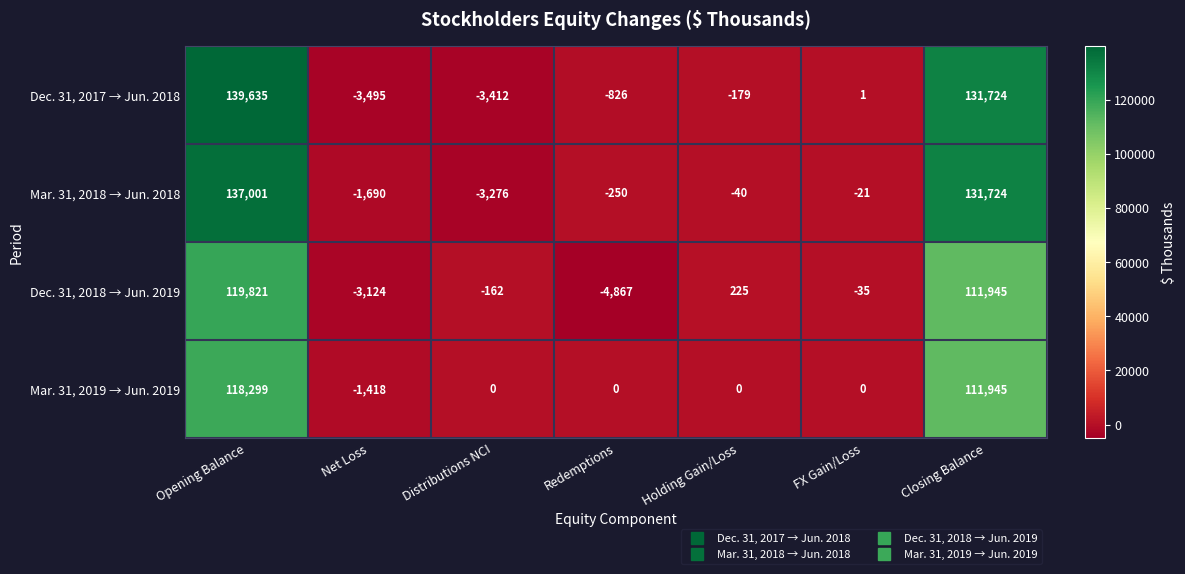

Which series changed the most between Net Loss and Distributions NCI?

Dec. 31, 2018 → Jun. 2019